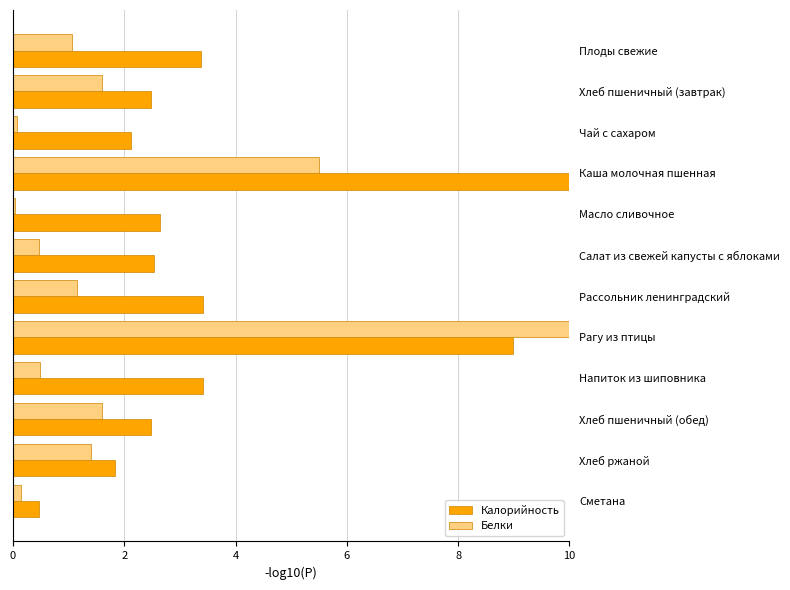

Read the Калорийность value at Плоды свежие.

3.4